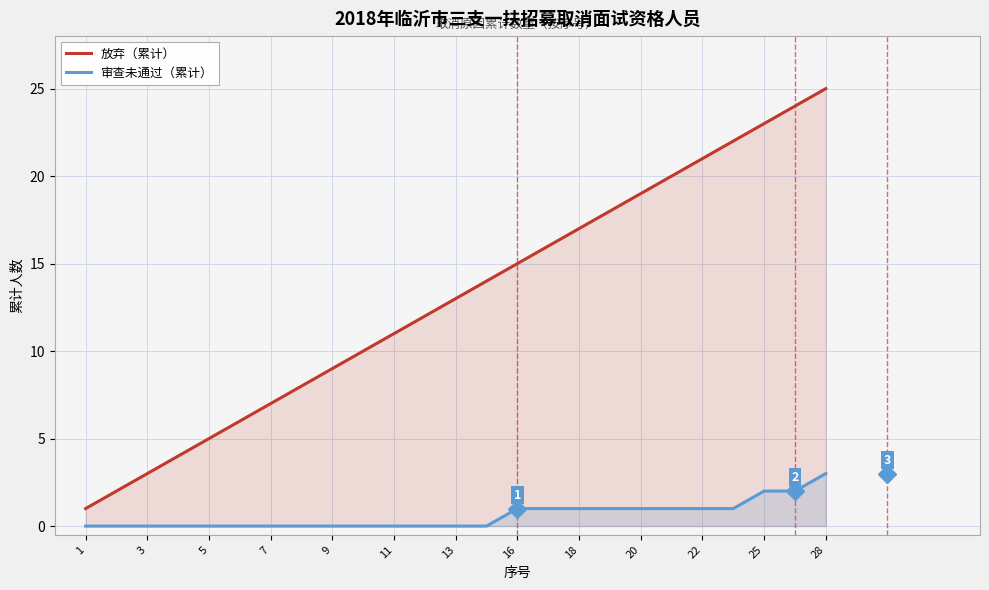

The value of 放弃（累计） at 3 is 2. True or false?

False